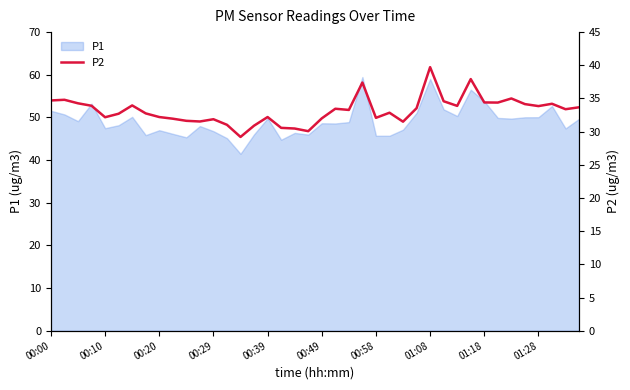

What is the lowest value of the P1 series?

41.5